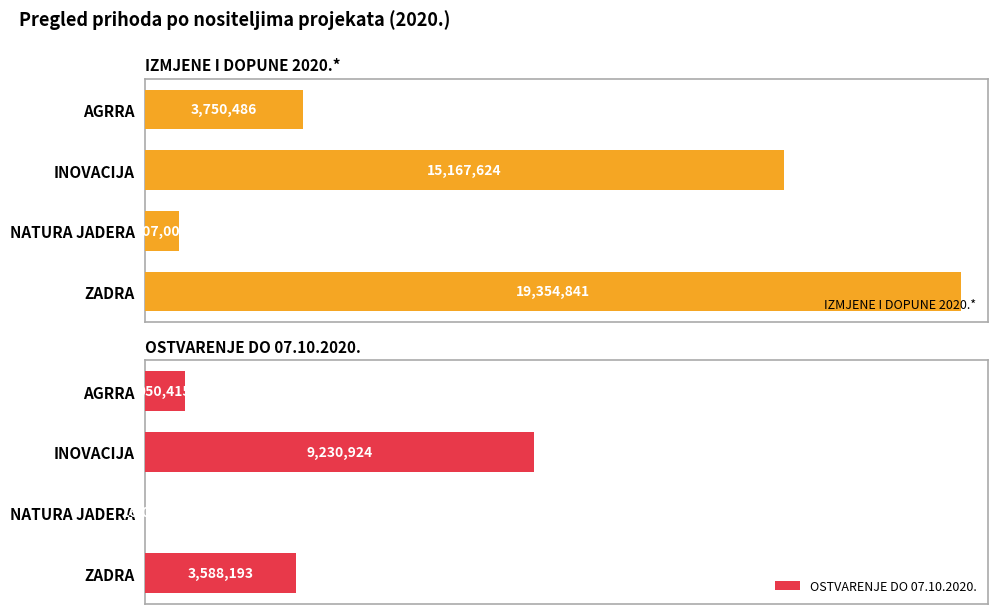

How many series are shown in this chart?

2